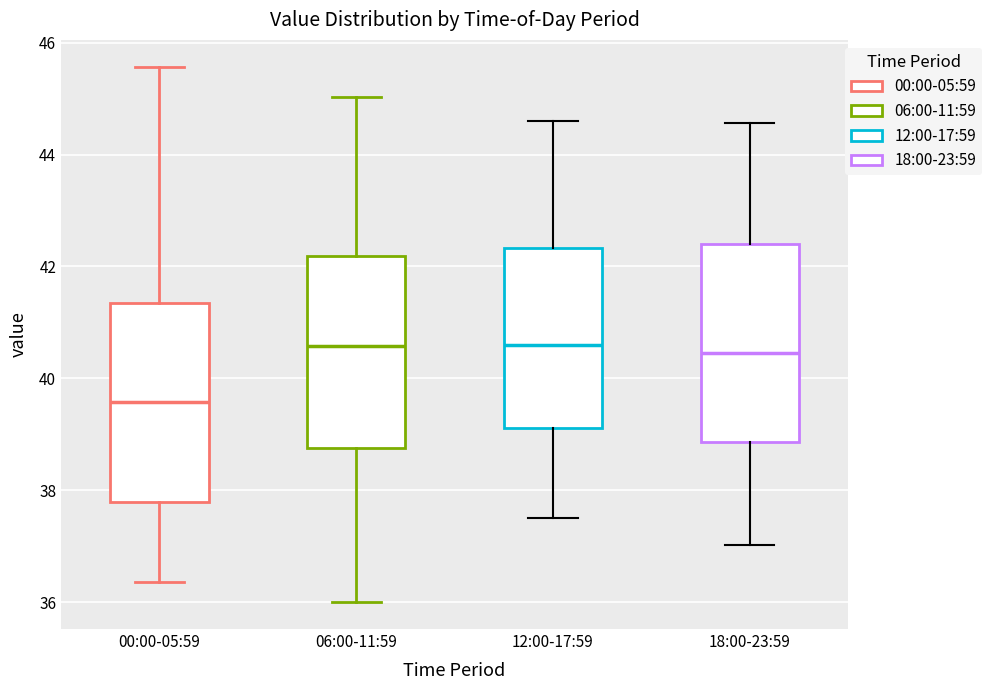

Where does the upper whisker of the box for 00:00-05:59 end on the y-axis? The values are not printed on the chart, so give them approximately, as read against the axis.

45.6